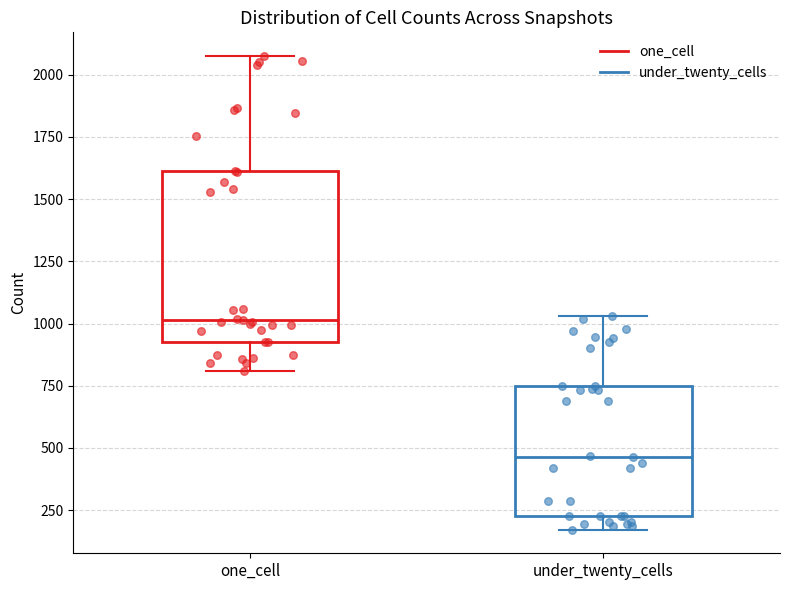

Reading left to right, transcribe this box plot: for each box, give where its median line is, the range the box spans, and where its two whiskers end, as read against the y-axis. The values are not printed on the chart, so give them approximately, as read against the axis.

one_cell: median 1000, box 900 to 1600, whiskers 800 to 2100
under_twenty_cells: median 450, box 250 to 750, whiskers 150 to 1050